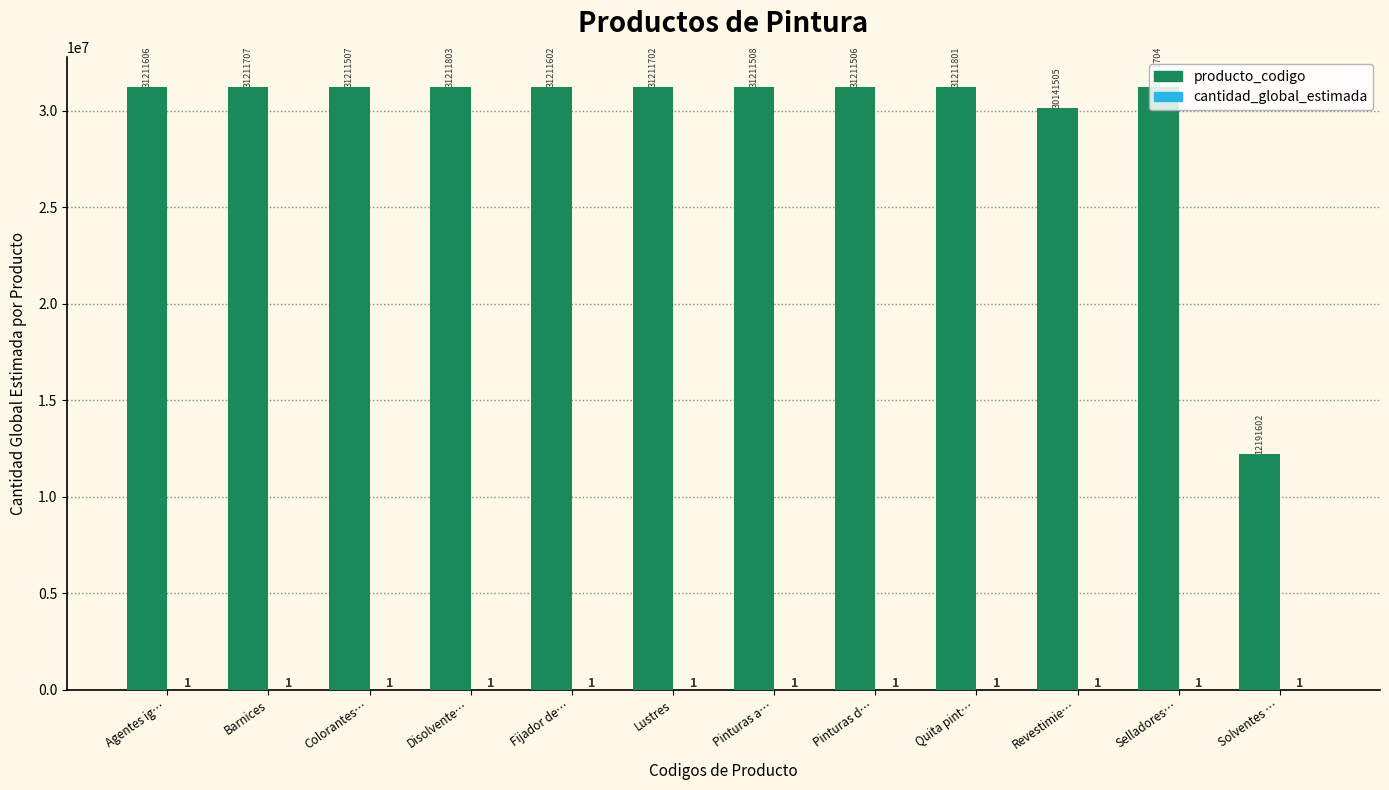

Which series has the largest total across all categories?

producto_codigo